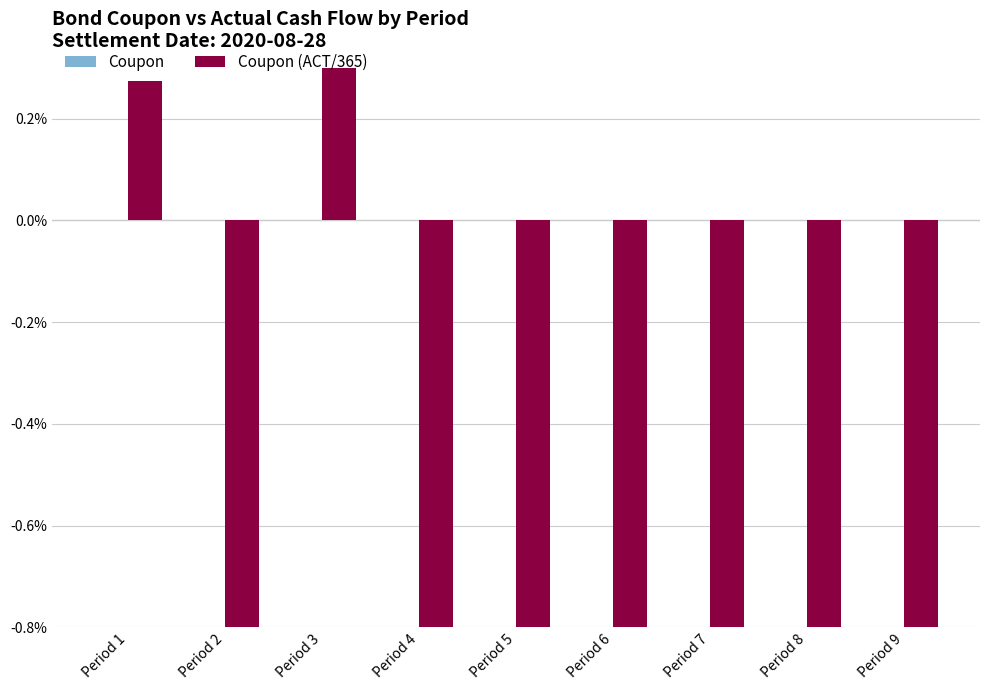

The Coupon (ACT/365) series shows 0.1 at Period 1. True or false?

False